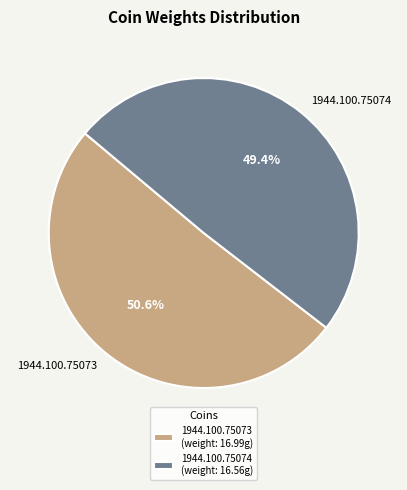

The 1944.100.75073 slice represents 51% of the pie. True or false?

True